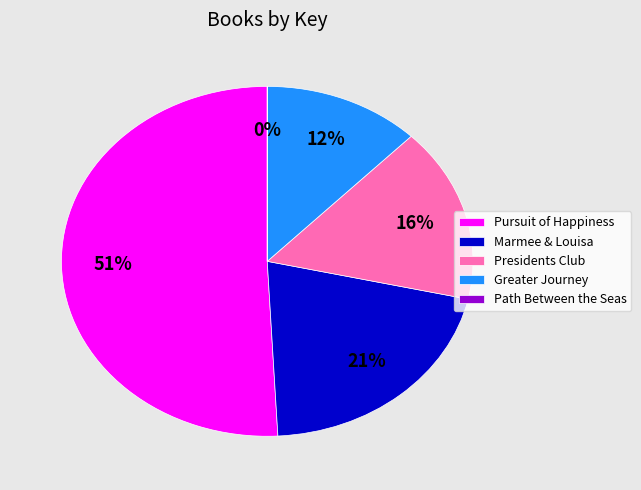

Which category accounts for the majority?

Pursuit of Happiness